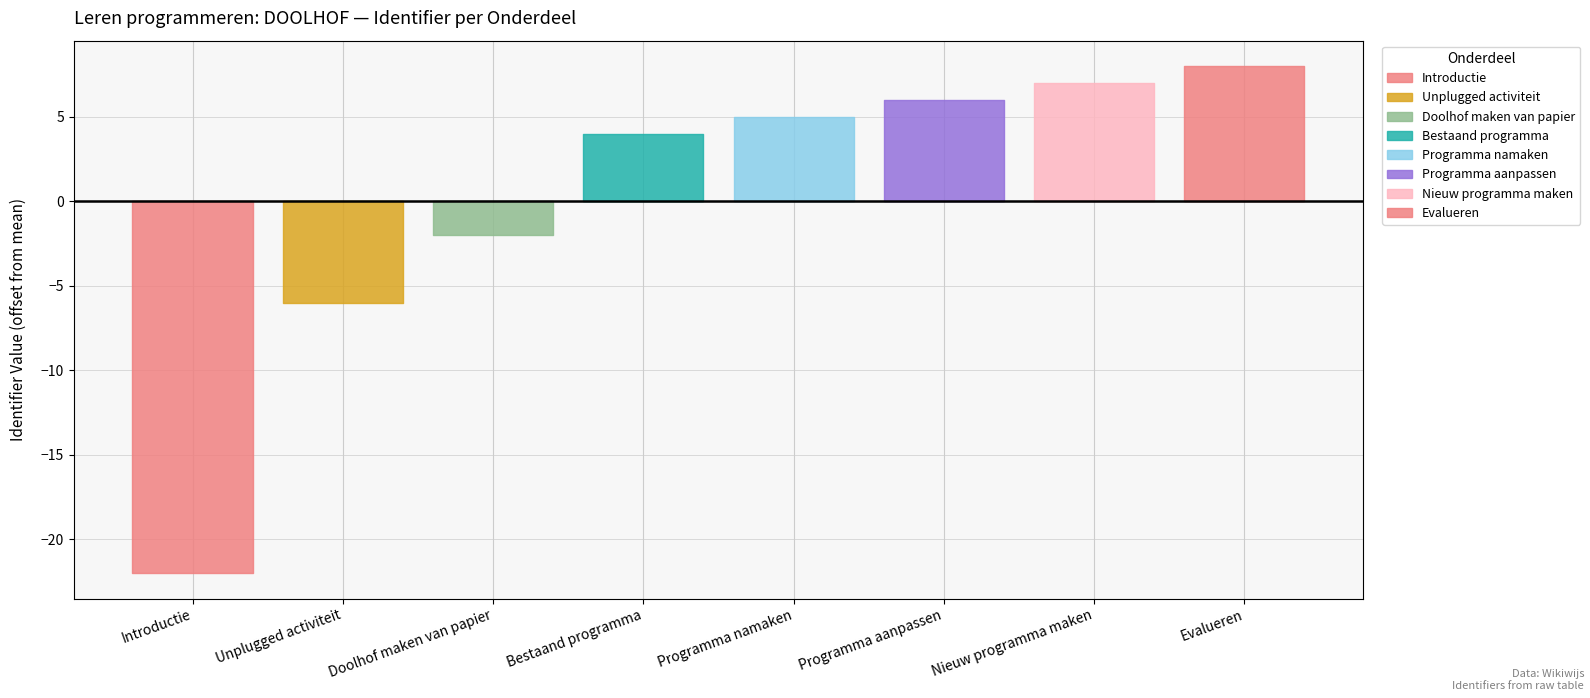

How many values are below 6720295?

4